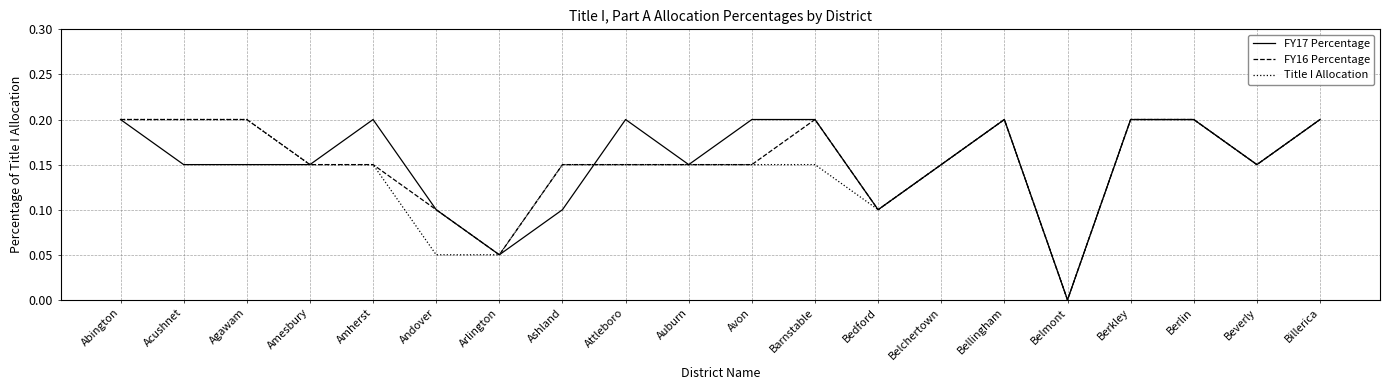

What is the sum of all FY16 Percentage values?

3.1